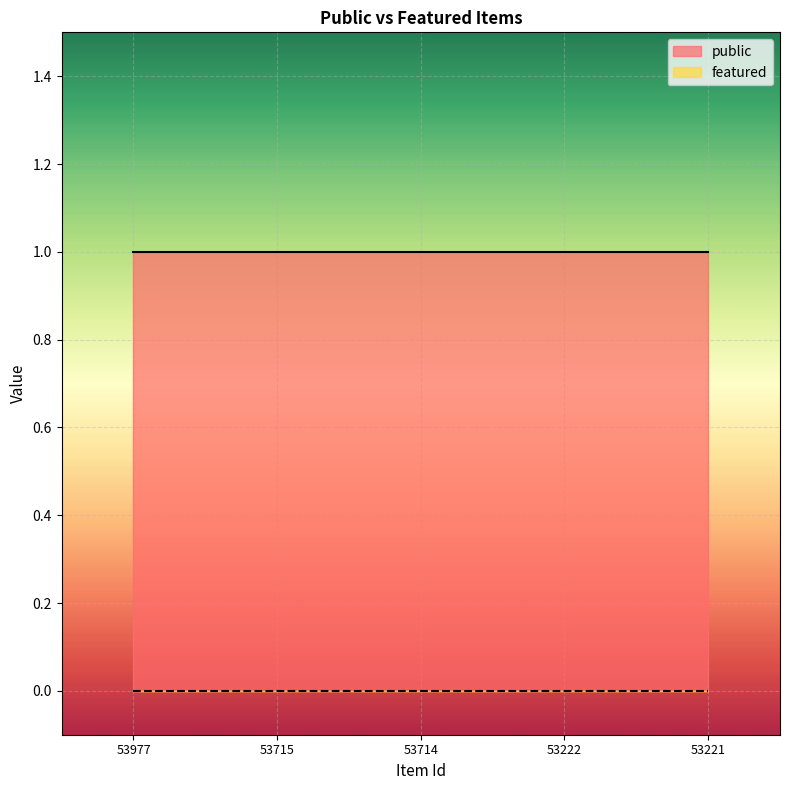

What is the maximum value shown in the chart?

1